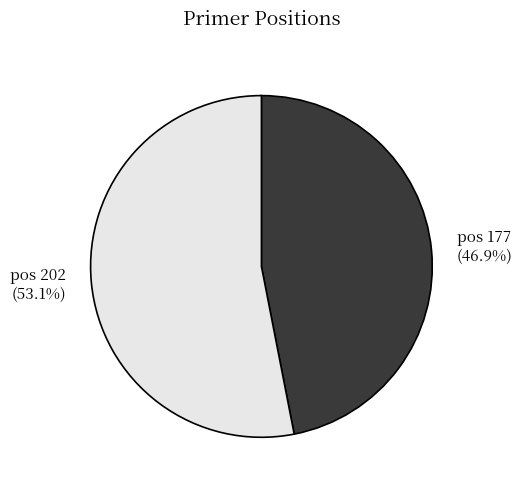

To the nearest percent, what is the average slice percentage?

50%